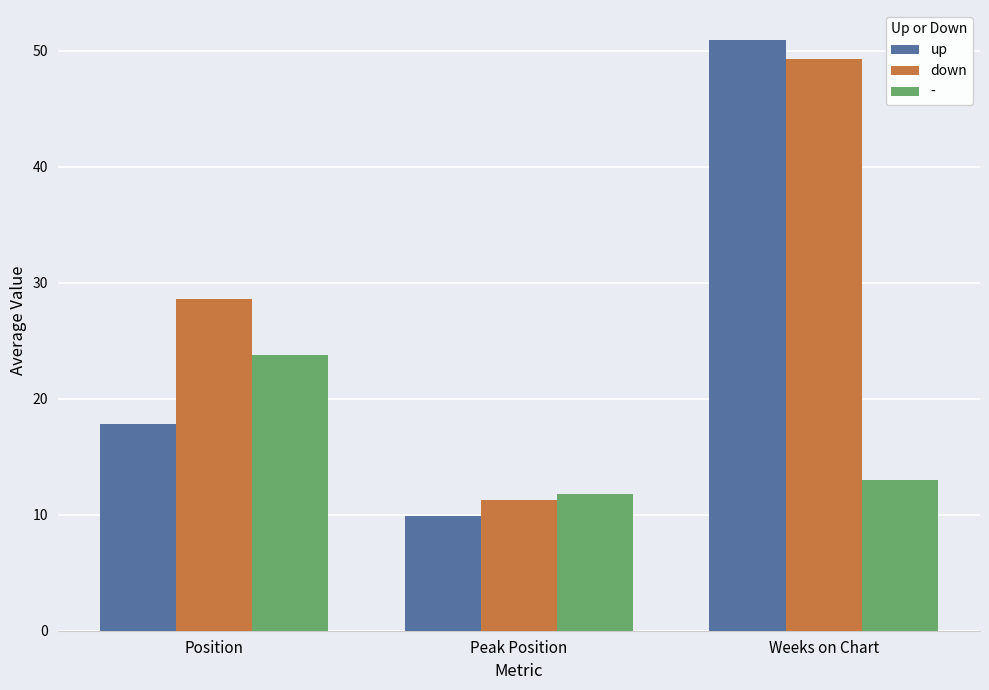

At how many categories does at least one series exceed 10?

3